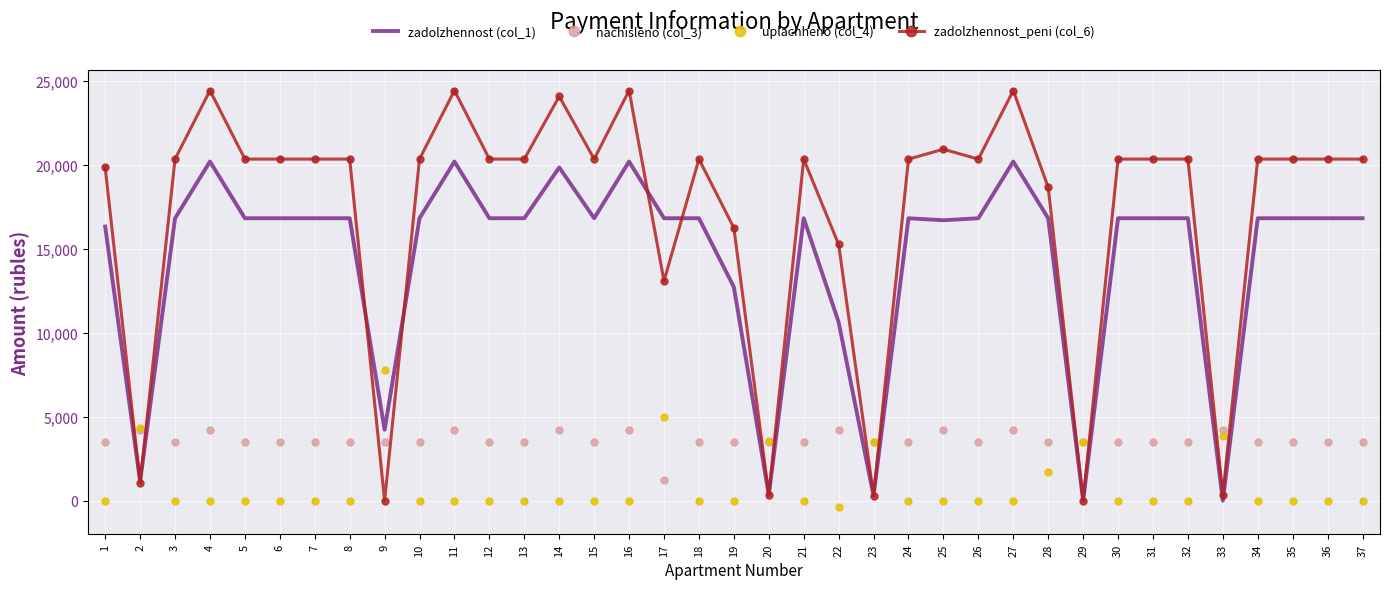

Is it true that nachisleno (col_3) equals 3524.5 at 21?

True